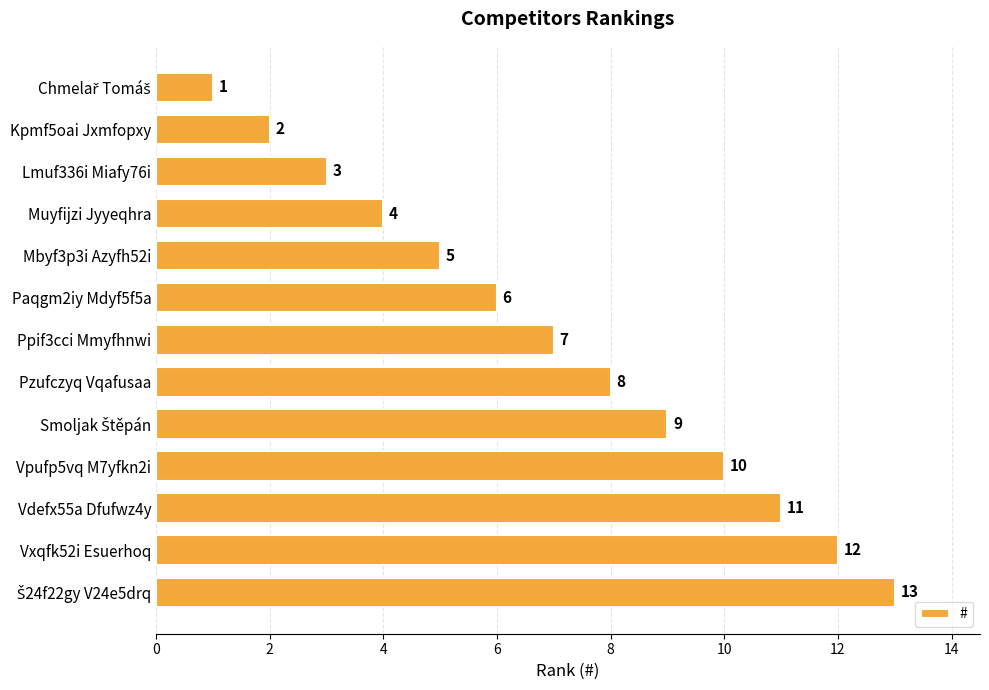

What position from the top is Vpufp5vq M7yfkn2i?

10